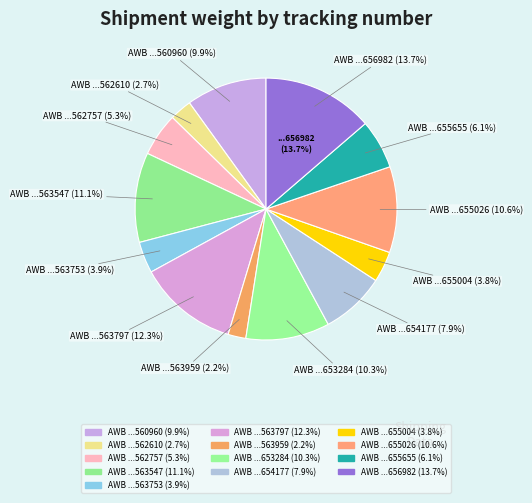

How many slices are in this pie chart?

13